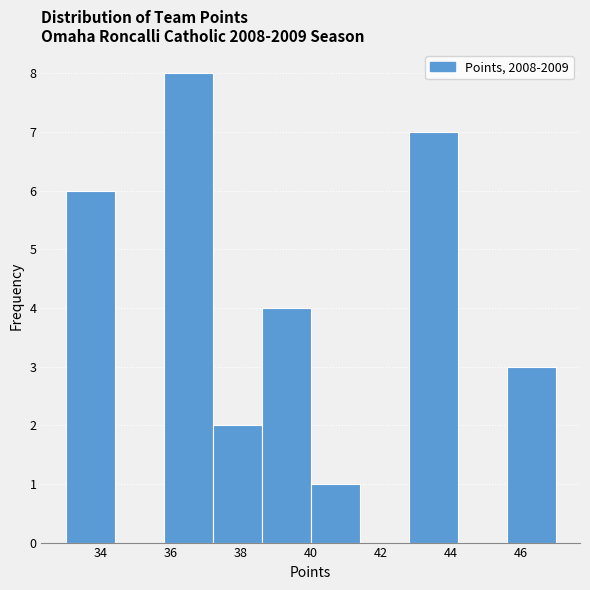

Over which range of the x-axis is the bar tallest?

35.8 to 37.2